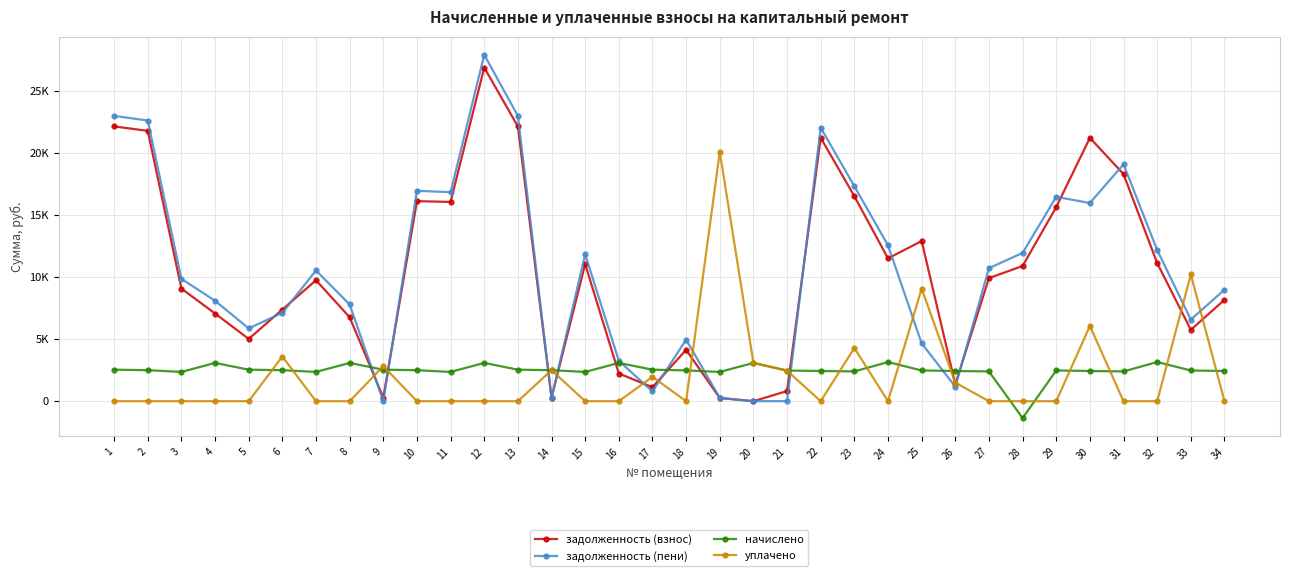

Does the chart have visible grid lines?

Yes